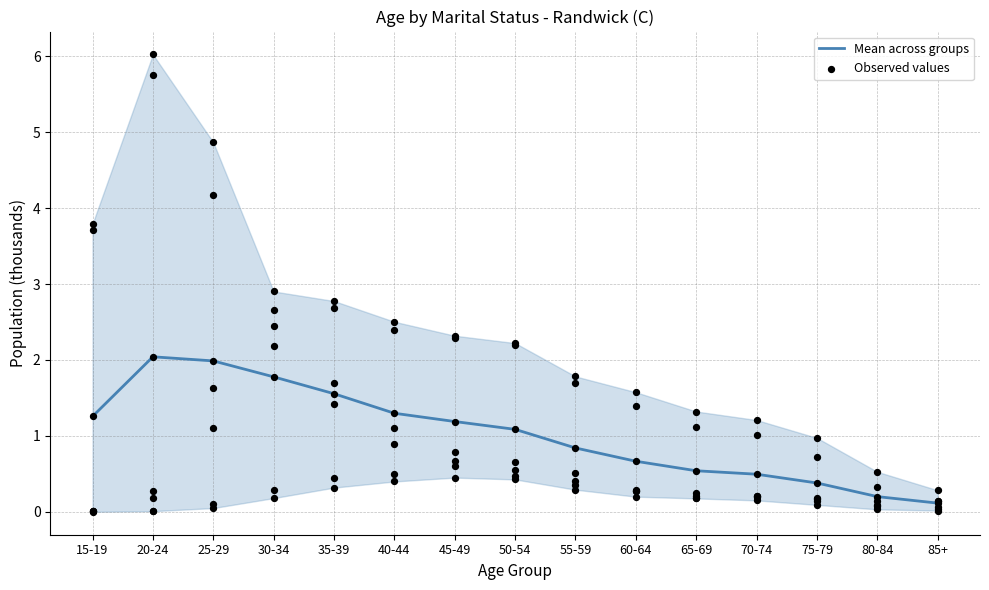

Which series has the largest total across all categories?

Mean across groups